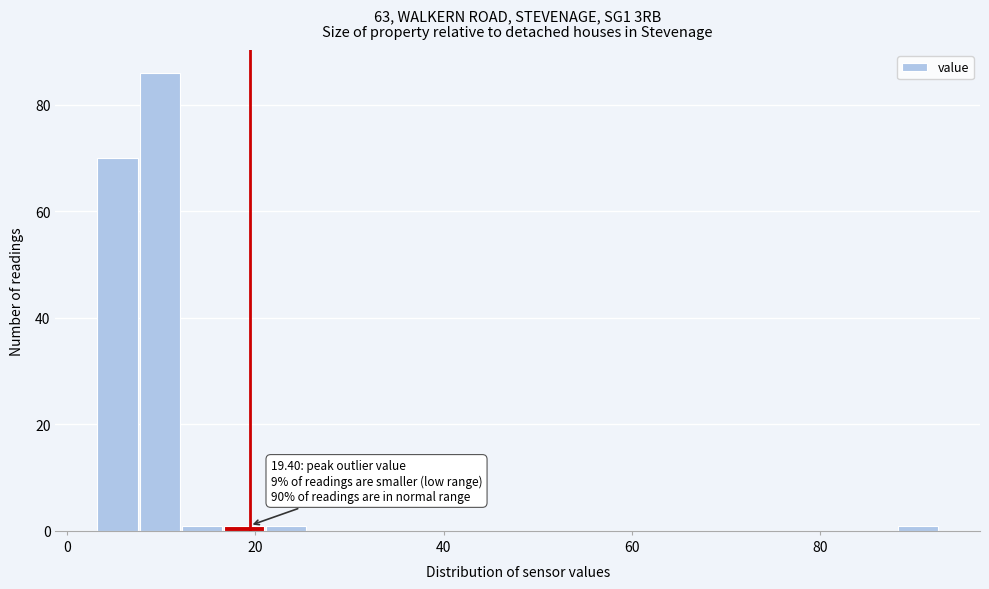

Around what value on the x-axis is the tallest bar? Give the approximate position of its centre, as read against the axis.

10